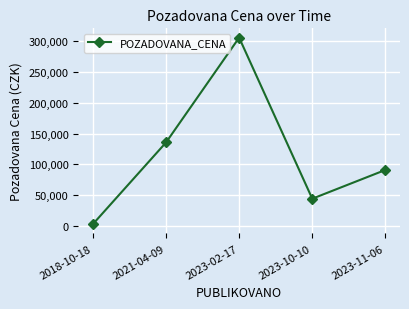

What is the change in value from 2023-02-17 to 2023-11-06?

-215000